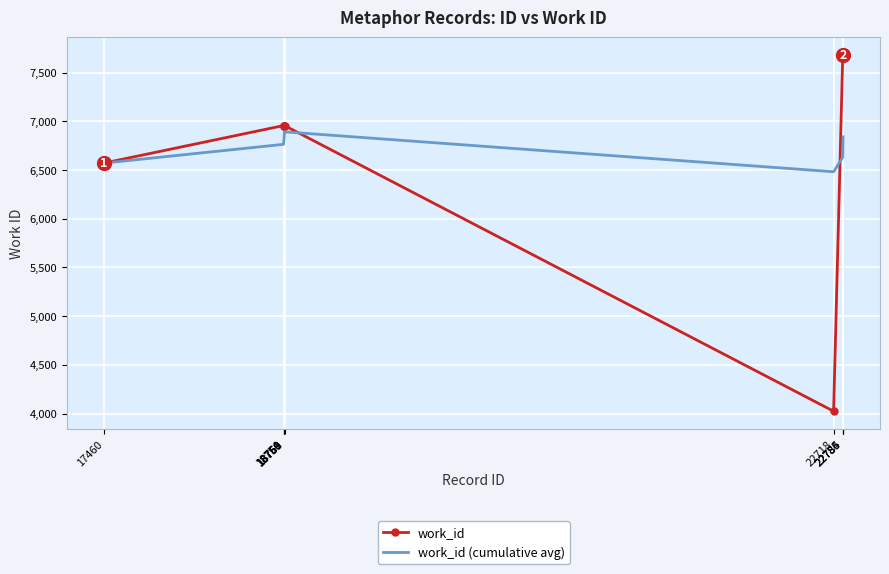

List the series in order of their peak value, lowest first.

work_id (cumulative avg), work_id